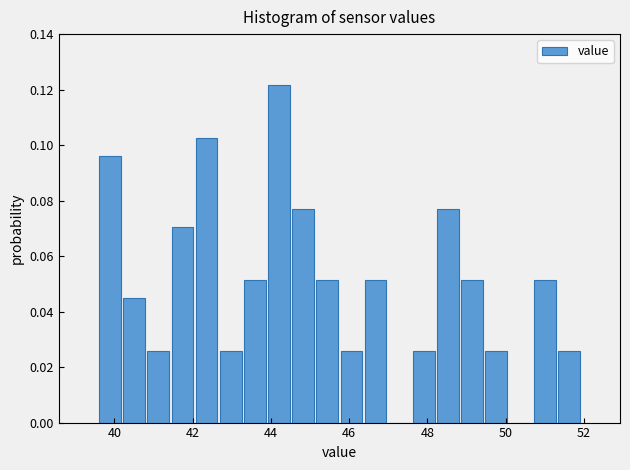

Read against the x-axis, roughly where is the centre of the tallest bar?

44.2